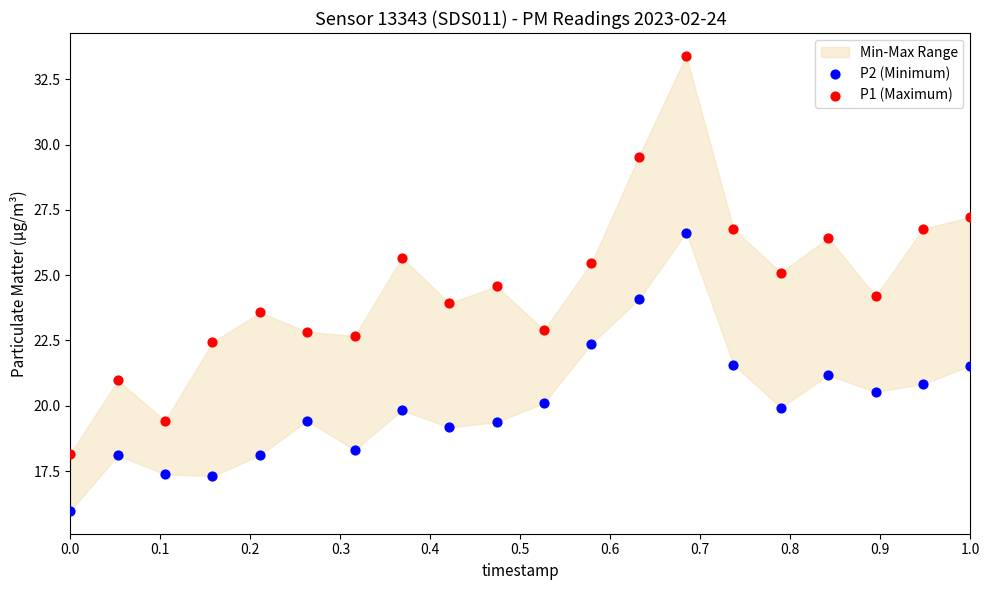

Which series has the largest Y range (max minus min)?

P1 (Maximum)